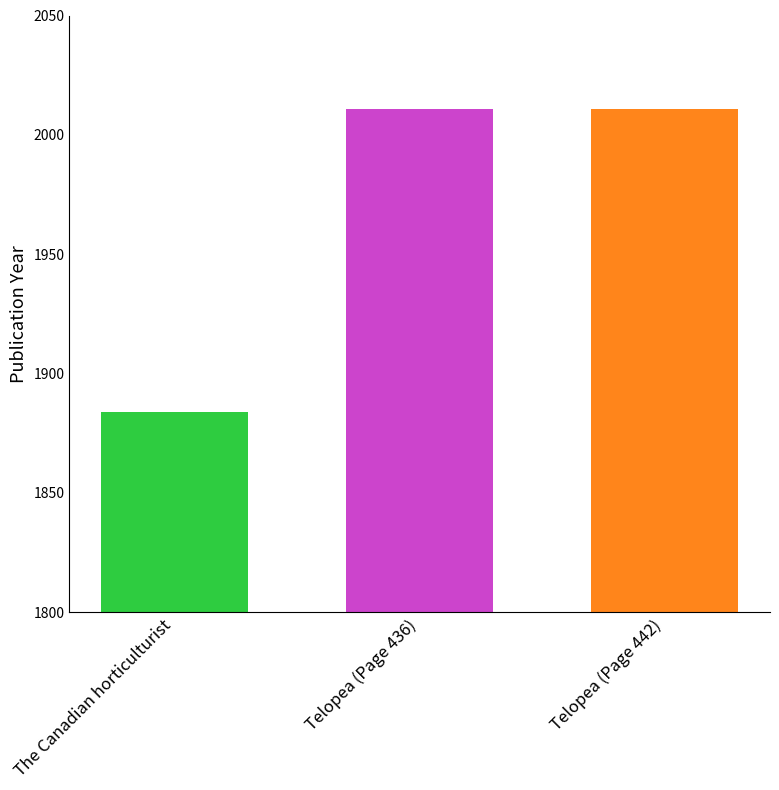

What is the smallest value displayed?

1884